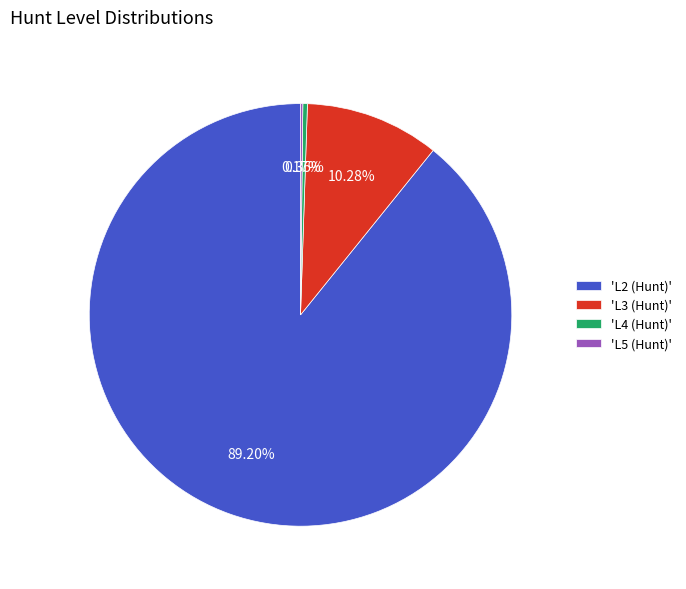

Approximately how many times larger is the value at 'L3 (Hunt)' compared to 'L4 (Hunt)'?

29.5